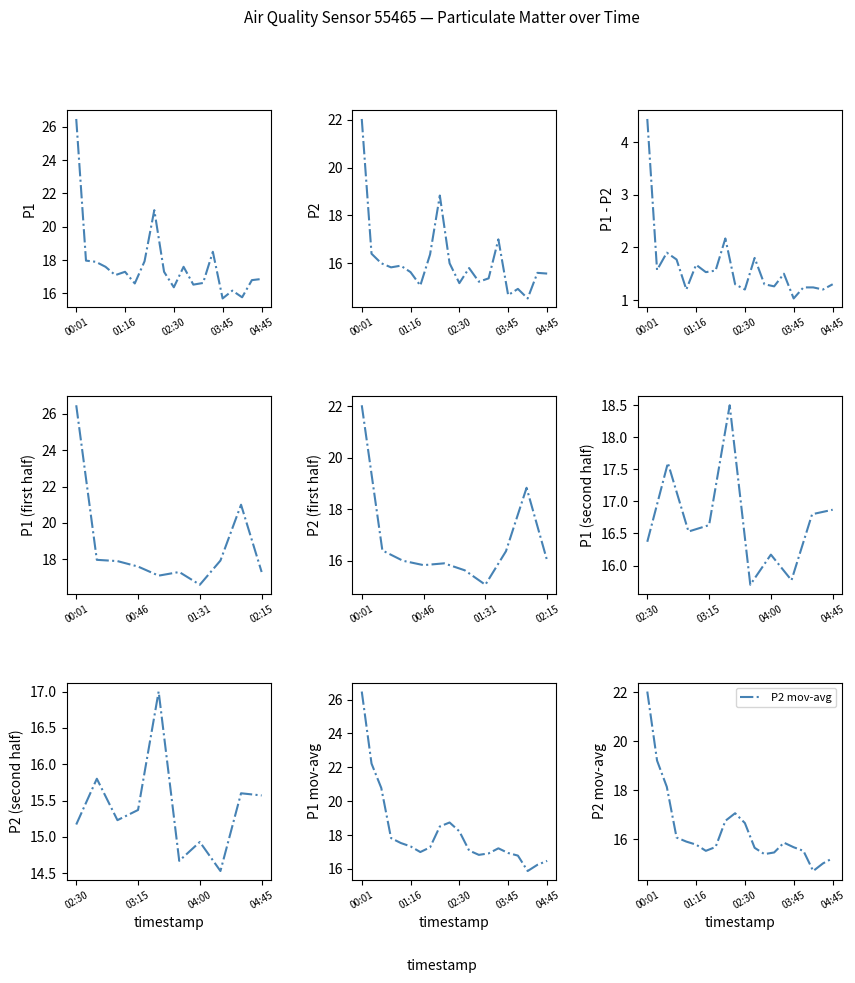

True or false: P1 has a value of 3.7 at 13.

False